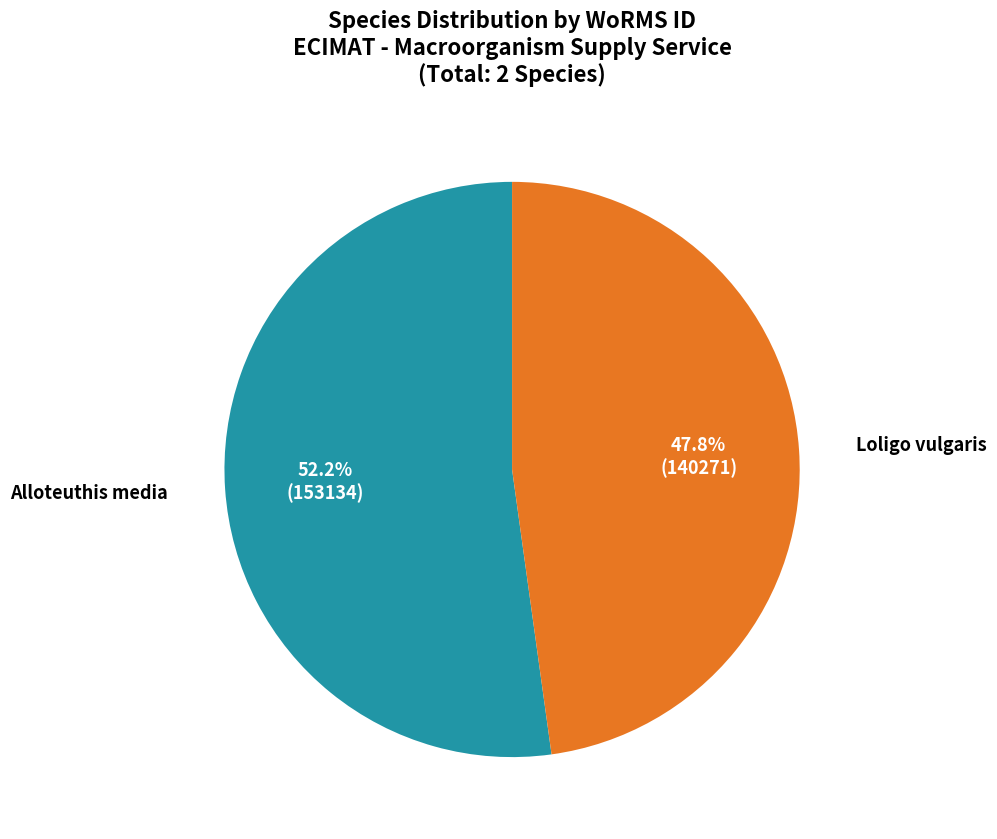

Is there any slice that represents more than half of the pie?

Yes